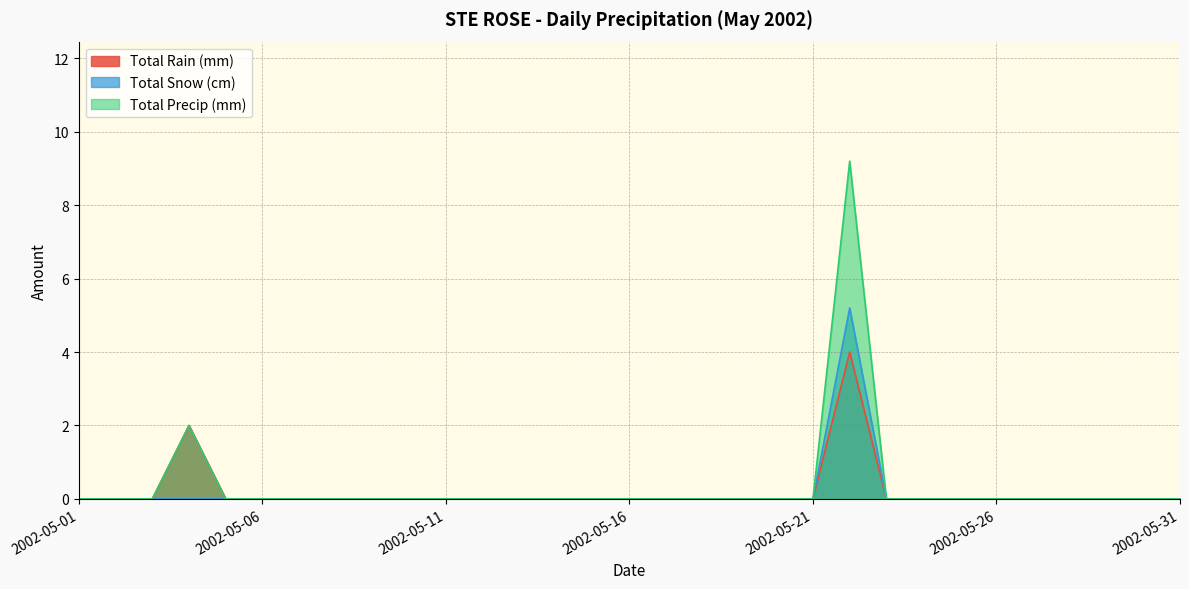

Is it true that Total Snow (cm) equals 0.0 at 2002-05-24?

True